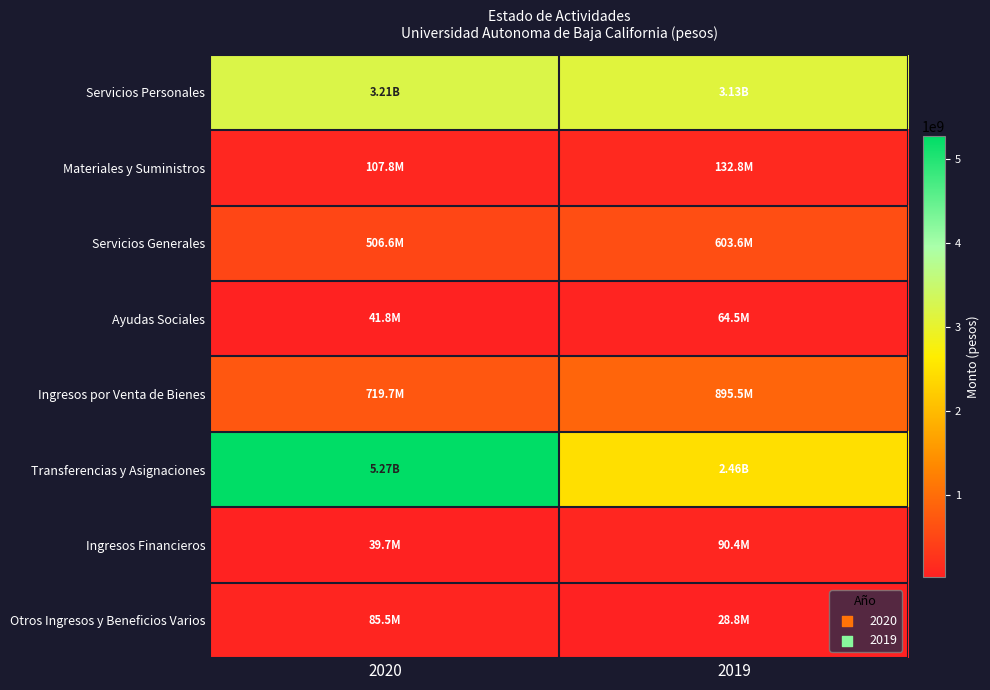

At how many categories does at least one series exceed 1781419091?

2